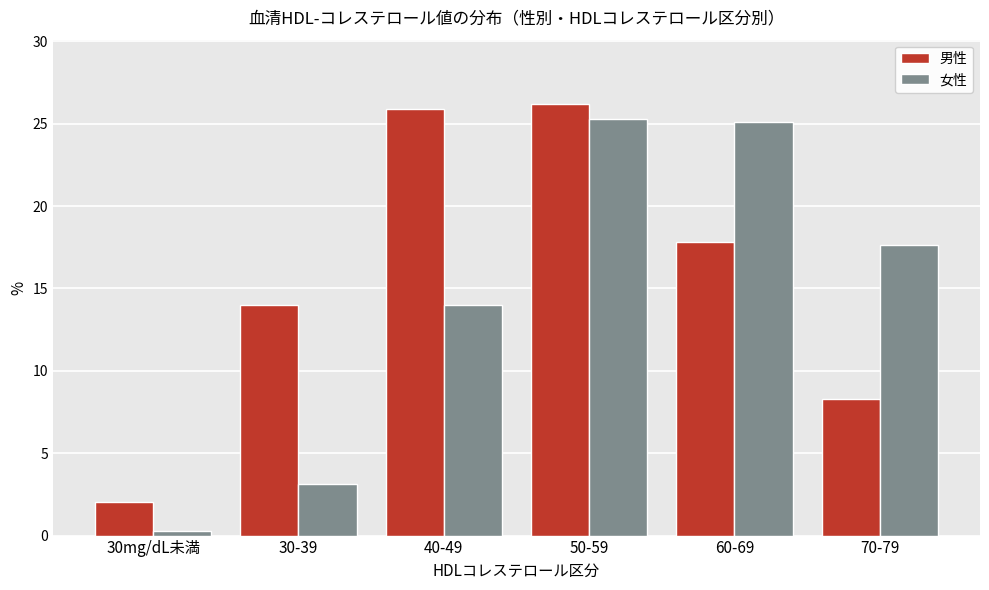

What is the difference between the maximum and minimum values in the 女性 series?

25.0